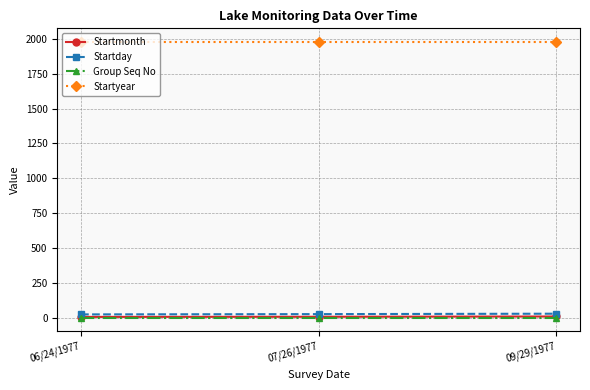

Read the Startmonth value at 06/24/1977.

6